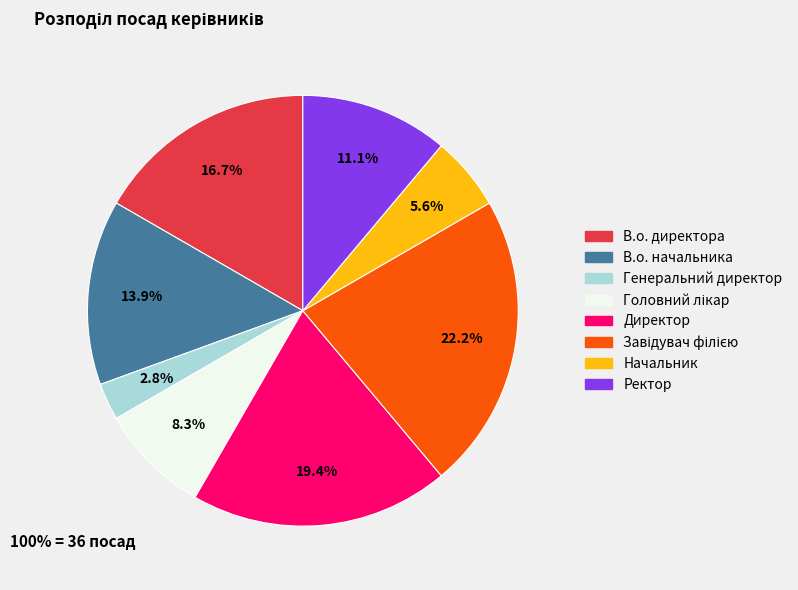

How much of the chart is everything except Генеральний директор?

97.2%